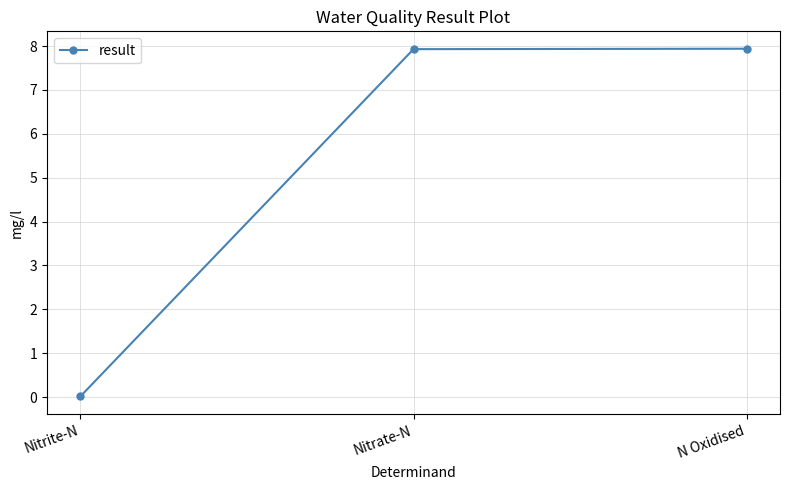

Which has a higher value, Nitrate-N or Nitrite-N?

Nitrate-N